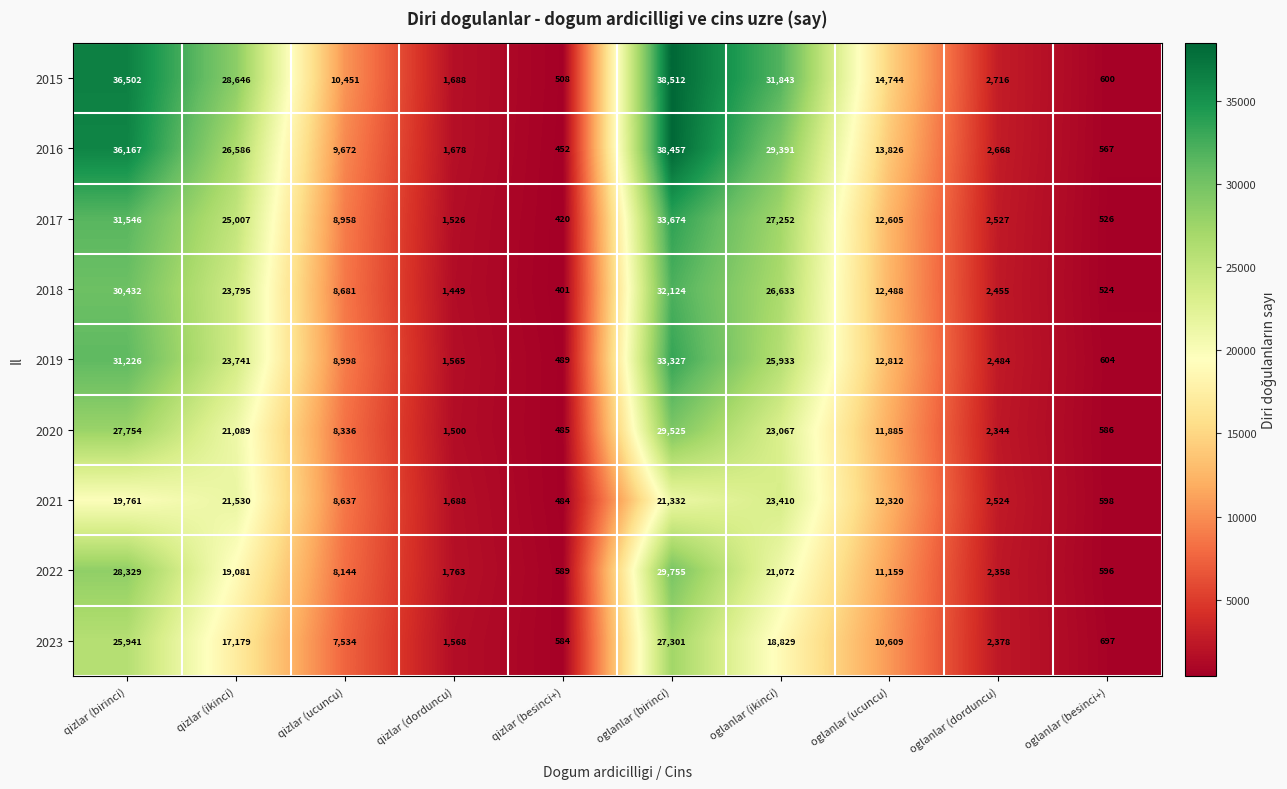

Which series has the largest total across all categories?

2015